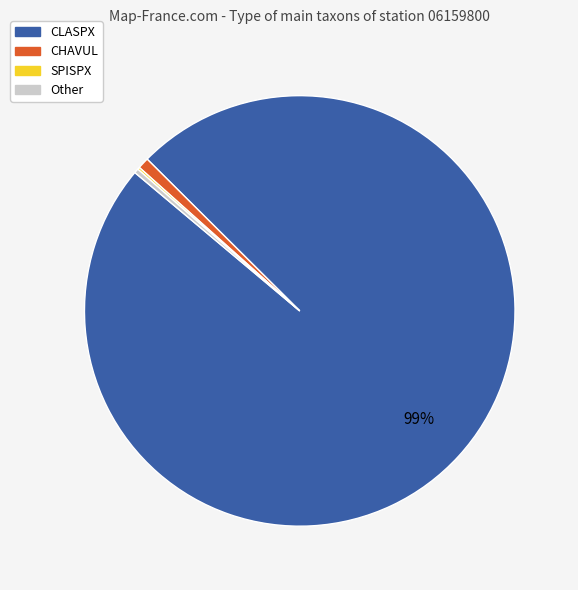

To the nearest percent, what is the average slice percentage?

25%